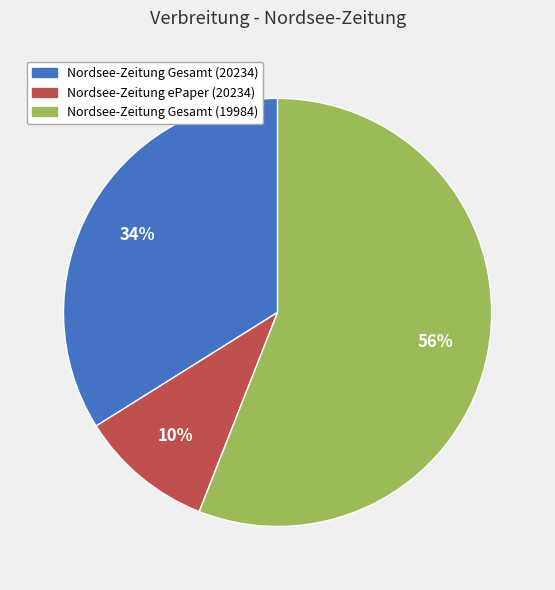

True or false: Nordsee-Zeitung ePaper (20234) accounts for 10% of the total.

True